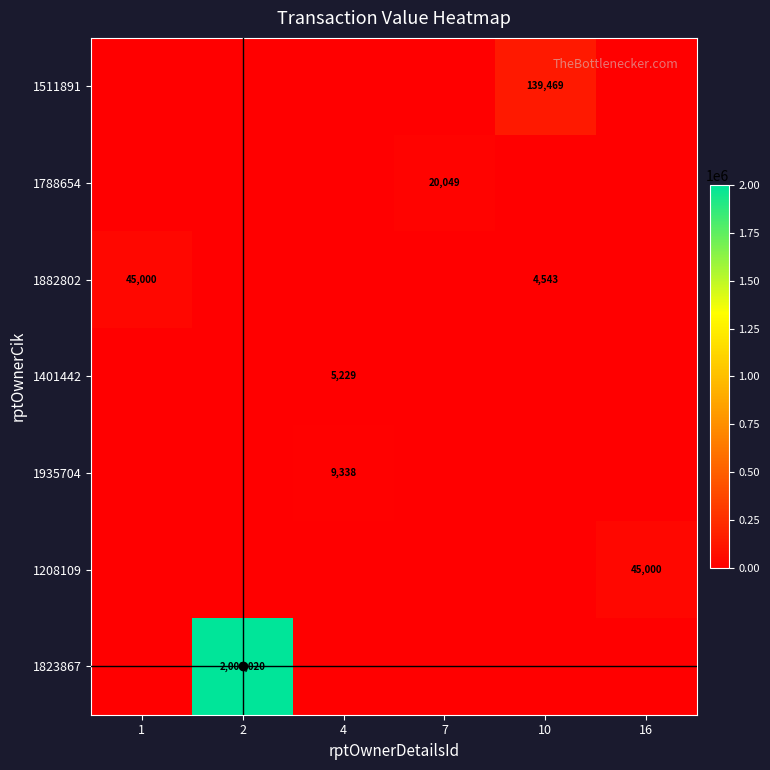

Rank the categories by 1208109 value from lowest to highest.

1, 2, 4, 7, 10, 16